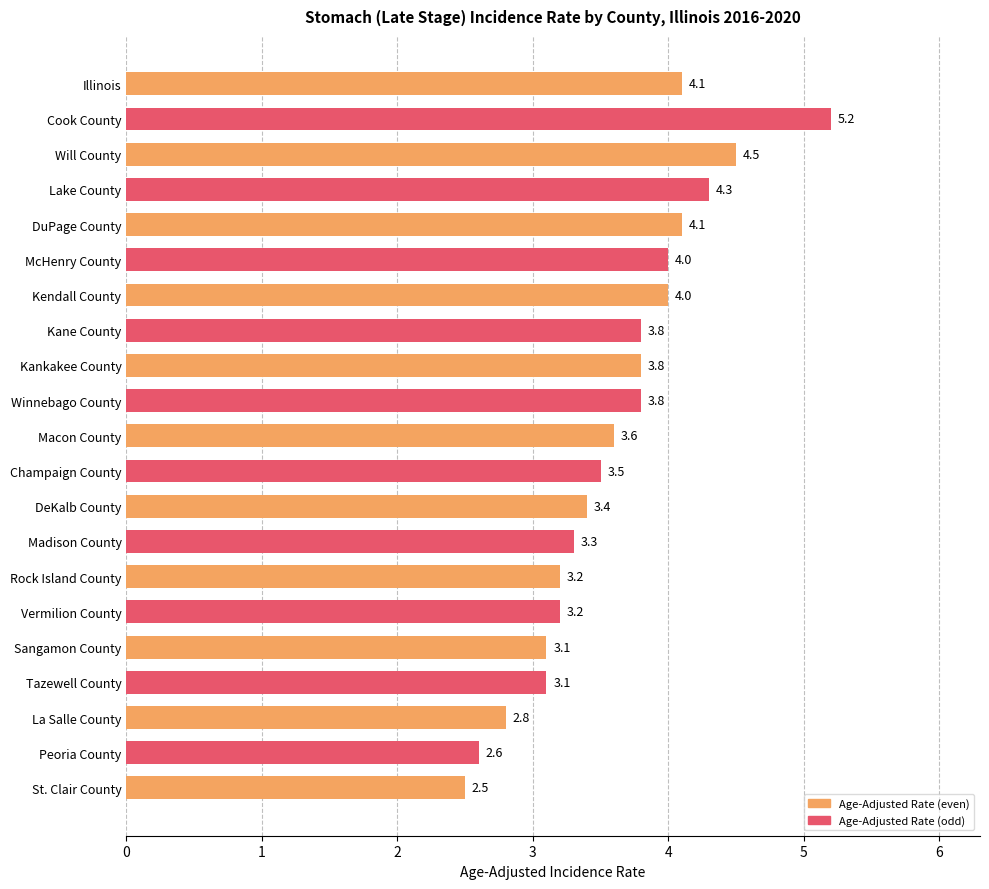

How many bars are there in total?

21